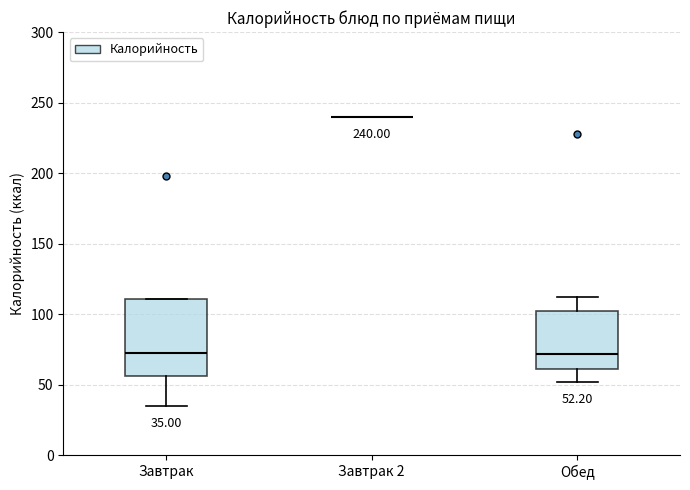

Comparing the boxes themselves (not the whiskers), which one is the tallest?

Завтрак